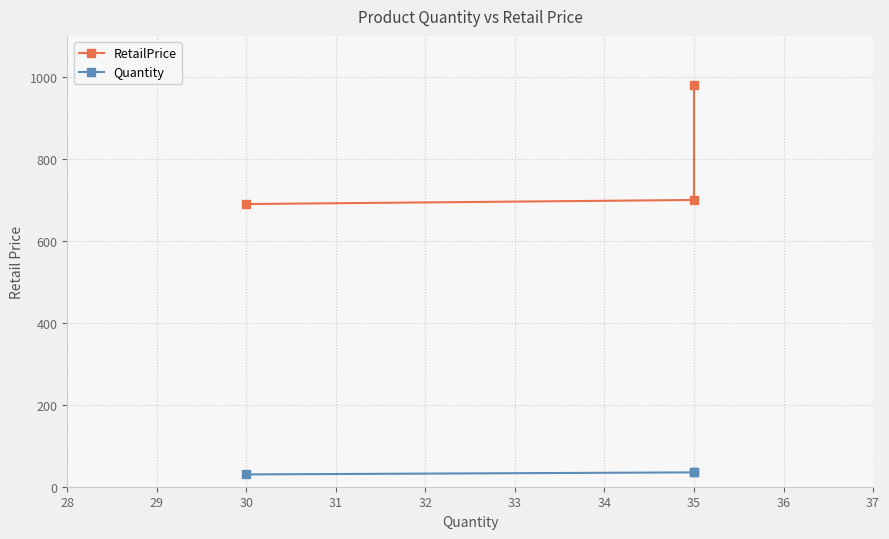

What is the value of the Quantity point at the 2nd from the left?

35.0